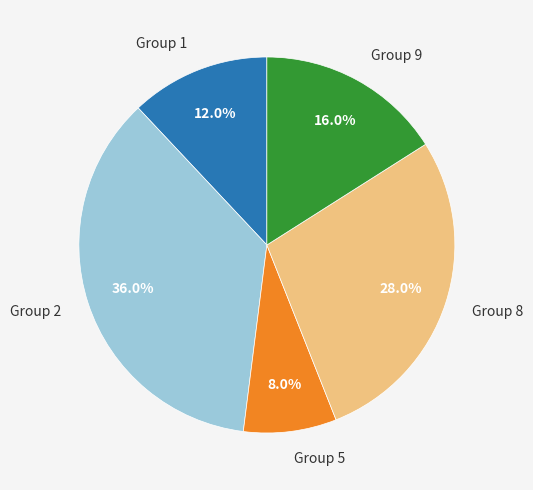

How many segments does this pie chart have?

5